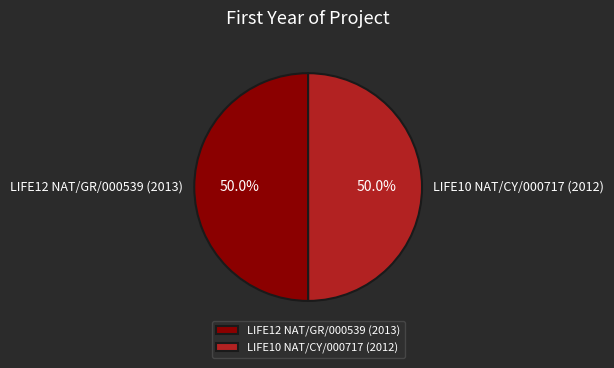

Is the sum of LIFE10 NAT/CY/000717 (2012) and LIFE12 NAT/GR/000539 (2013) greater than half?

Yes